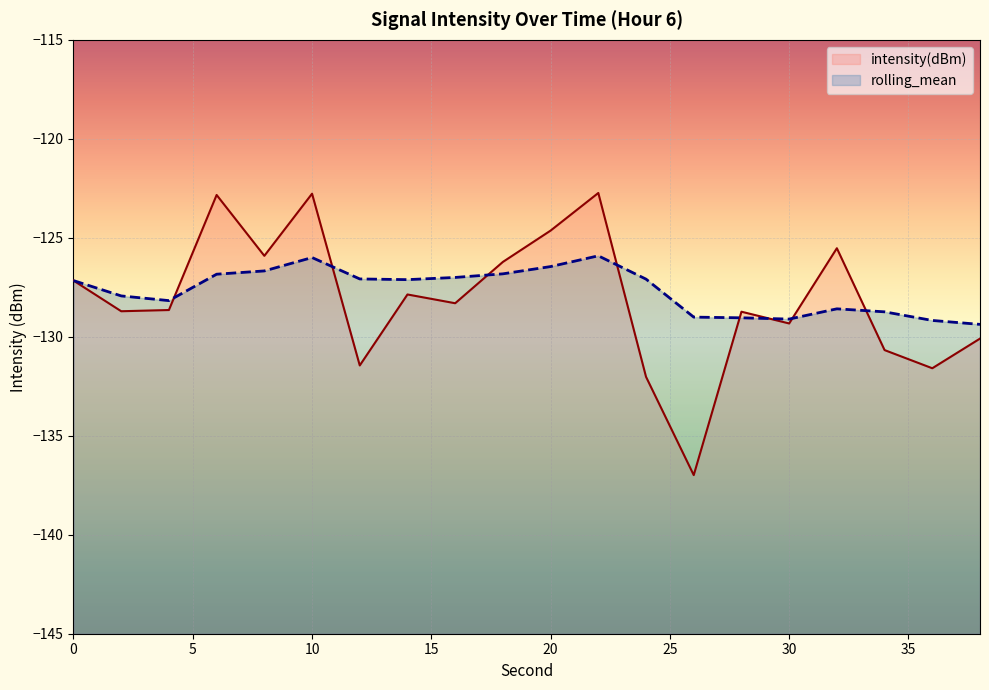

How many data points in rolling_mean are above -127?

6